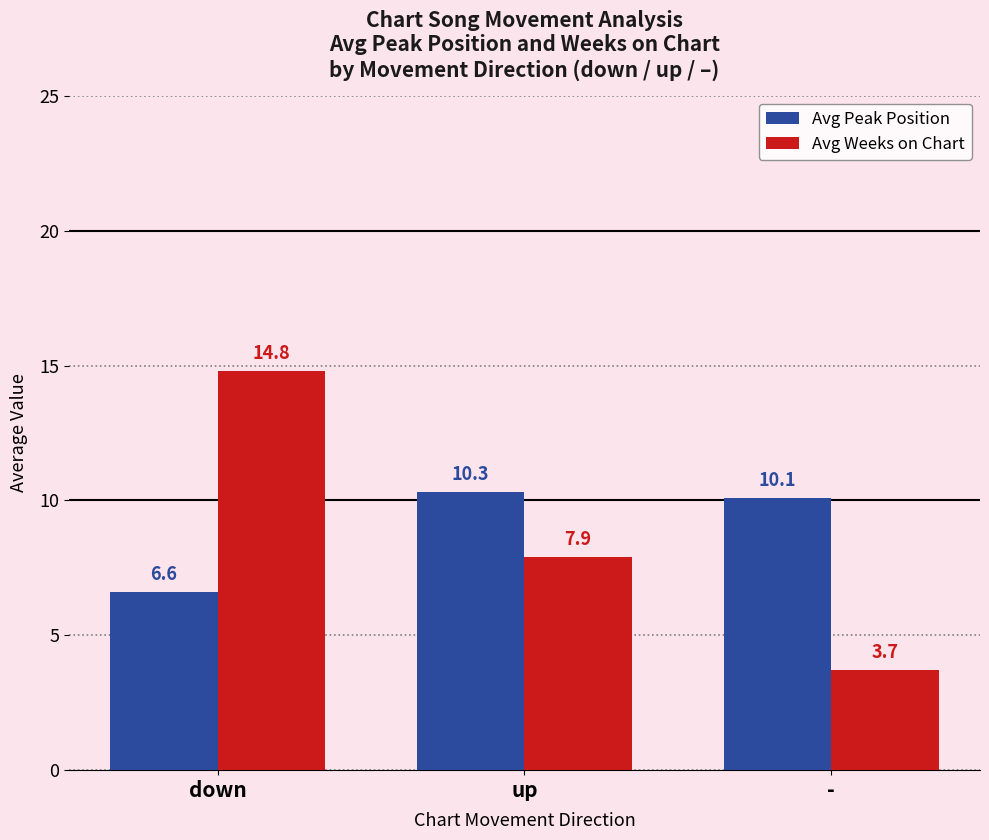

The Avg Peak Position series shows 6.6 at down. True or false?

True